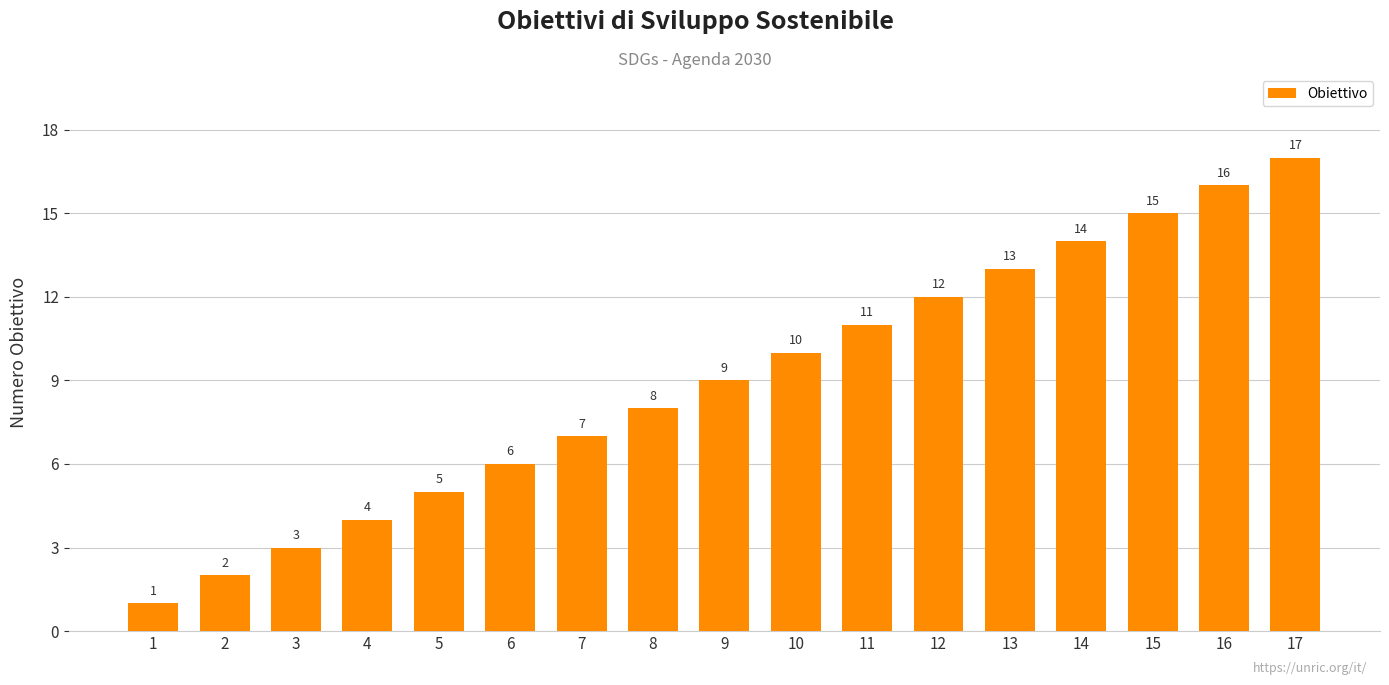

Which label corresponds to the smallest value in the chart?

1